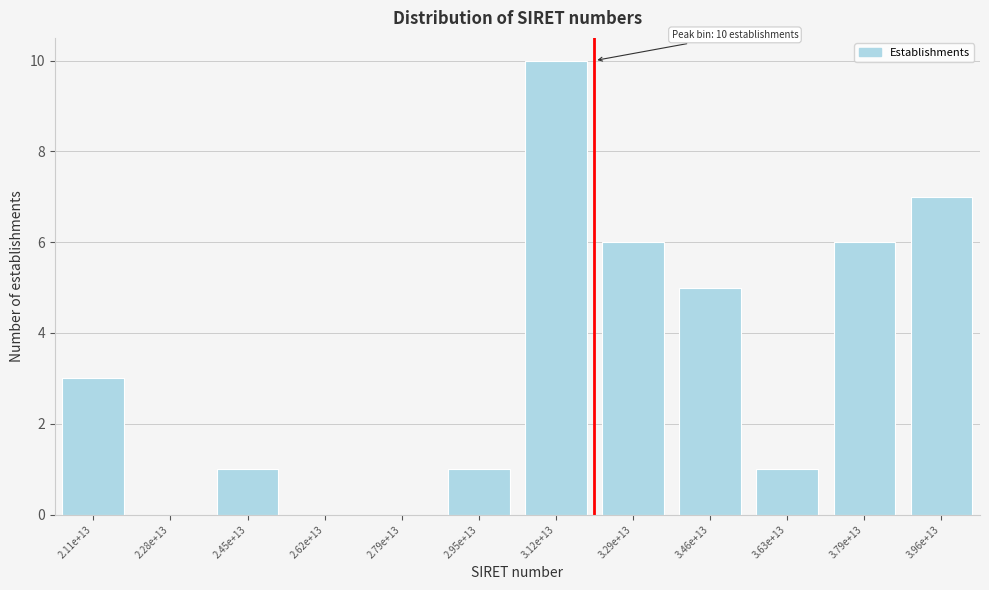

Reading left to right, extract all data points from this chart.

2.11e+13=3	2.28e+13=0	2.45e+13=1	2.62e+13=0	2.79e+13=0	2.95e+13=1	3.12e+13=10	3.29e+13=6	3.46e+13=5	3.63e+13=1	3.79e+13=6	3.96e+13=7